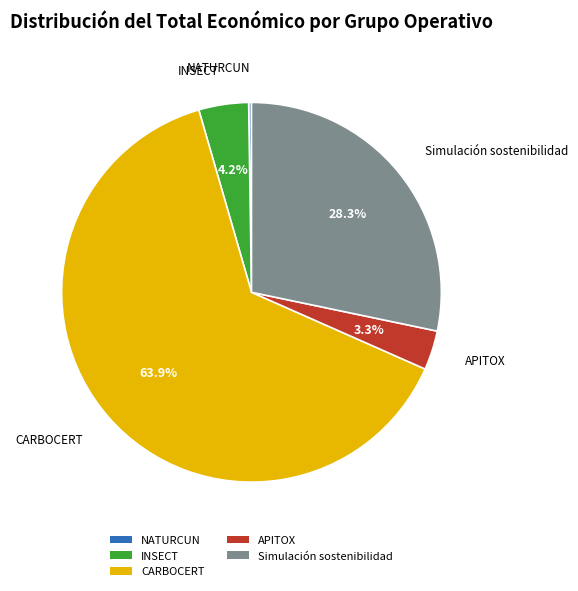

The Simulación sostenibilidad slice represents 28% of the pie. True or false?

True